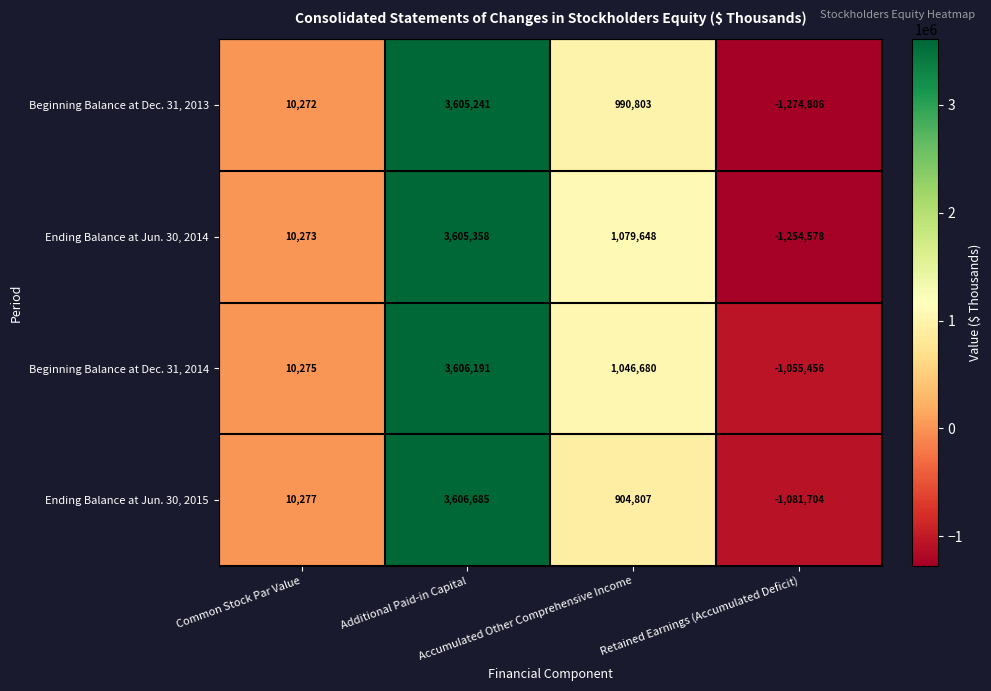

Which series has the largest range (max minus min)?

Beginning Balance at Dec. 31, 2013